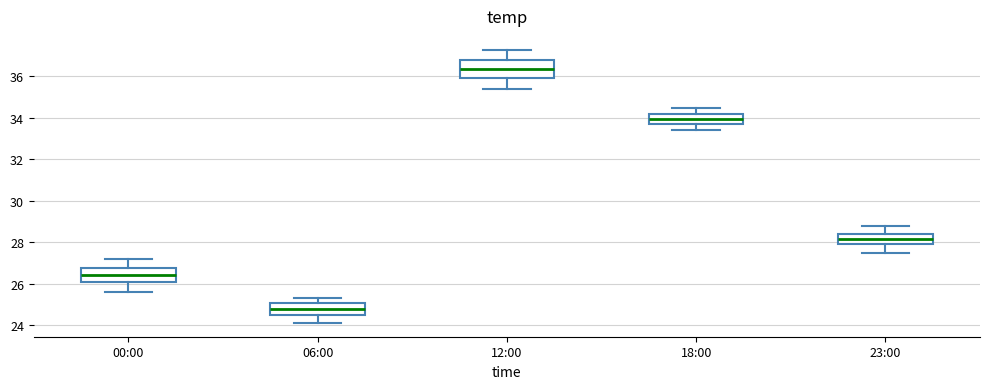

Which box is the tallest, from its lower edge to its upper edge?

12:00